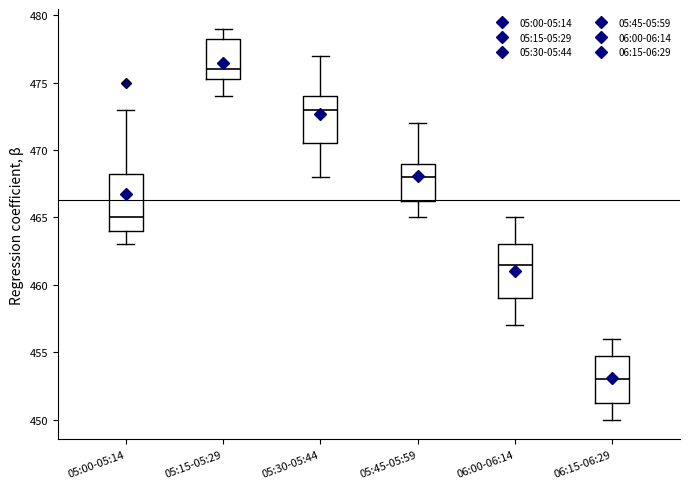

Reading left to right, read every box against the y-axis: the position of its median line, the range the box covers, and the ends of its whiskers. The values are not printed on the chart, so give them approximately, as read against the axis.

05:00-05:14: median 465.0, box 464.0 to 468.5, whiskers 463.0 to 473.0
05:15-05:29: median 476.0, box 475.5 to 478.5, whiskers 474.0 to 479.0
05:30-05:44: median 473.0, box 470.5 to 474.0, whiskers 468.0 to 477.0
05:45-05:59: median 468.0, box 466.5 to 469.0, whiskers 465.0 to 472.0
06:00-06:14: median 461.5, box 459.0 to 463.0, whiskers 457.0 to 465.0
06:15-06:29: median 453.0, box 451.5 to 455.0, whiskers 450.0 to 456.0